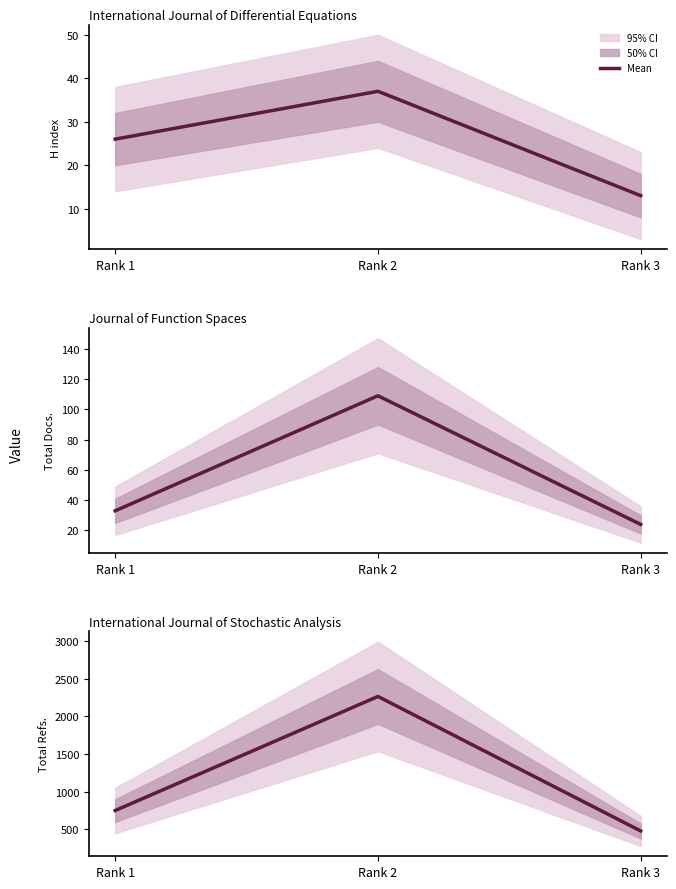

Is it true that the value at Rank 3 is 726?

False